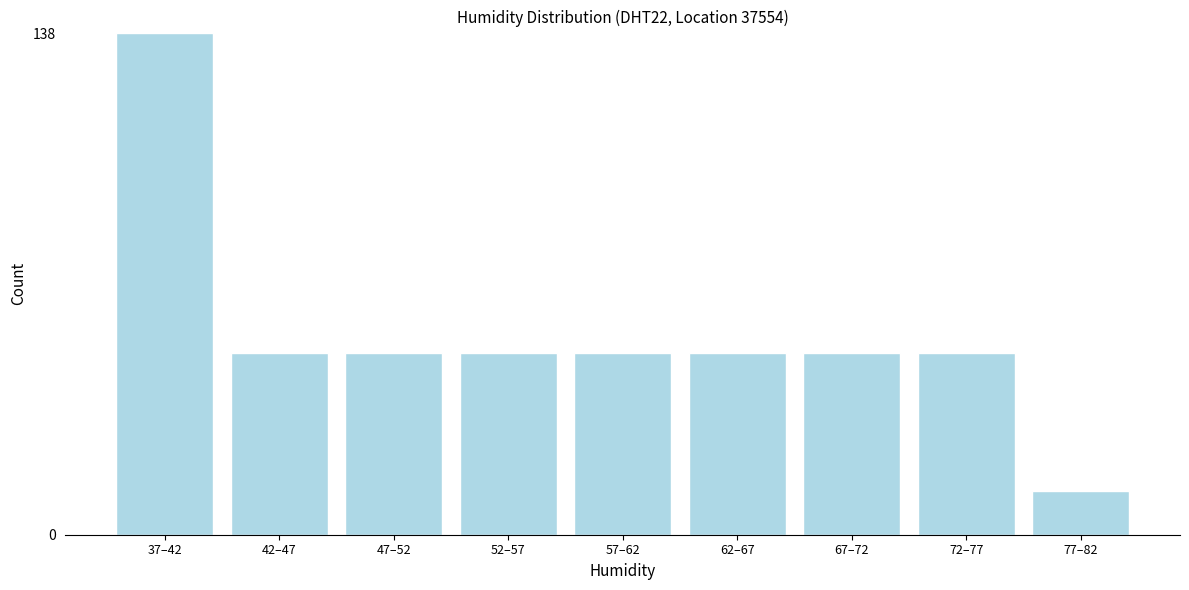

Reading right to left, extract all data points from this chart.

12	50	50	50	50	50	50	50	138